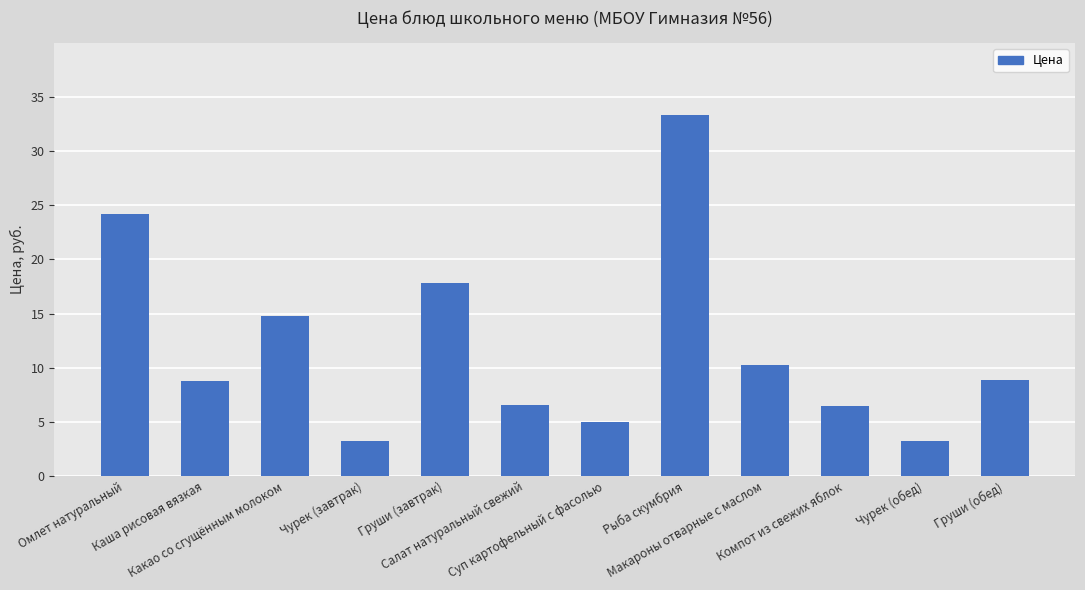

The chart shows a value of 8.8 at Каша рисовая вязкая. True or false?

True